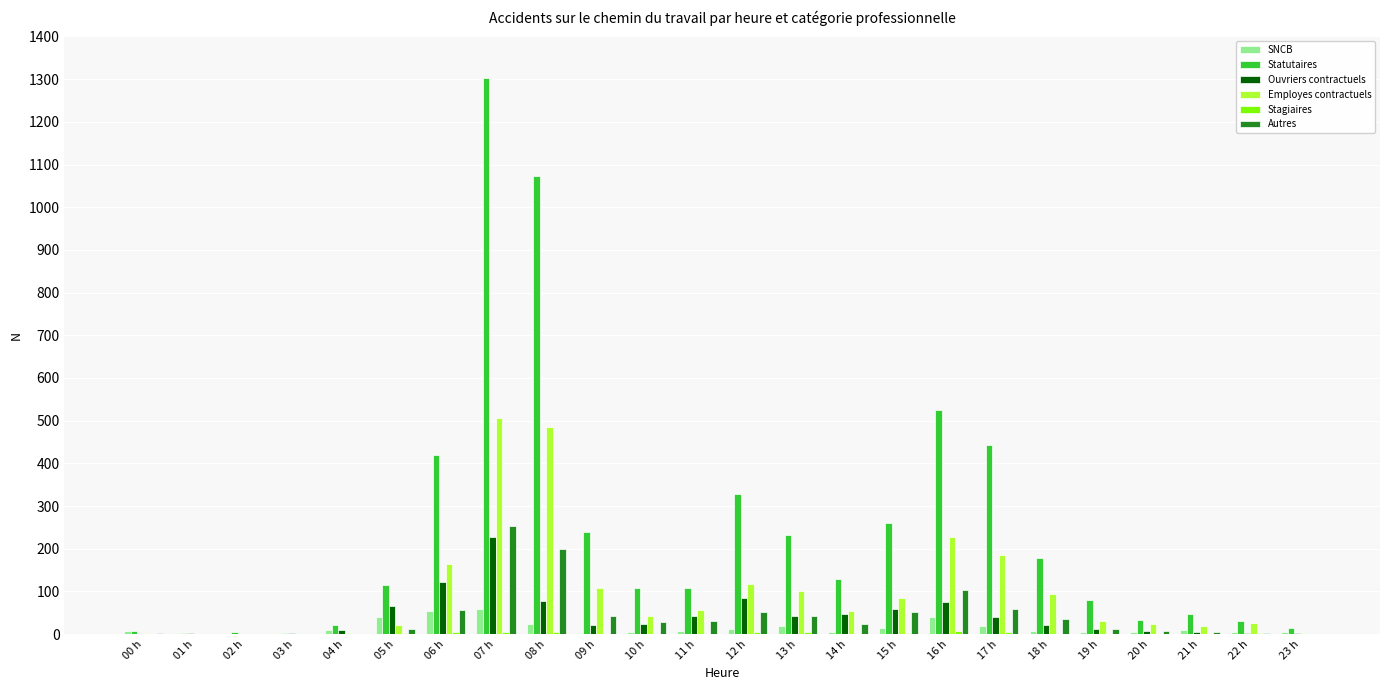

What is the total value across all series at 02 h?

5